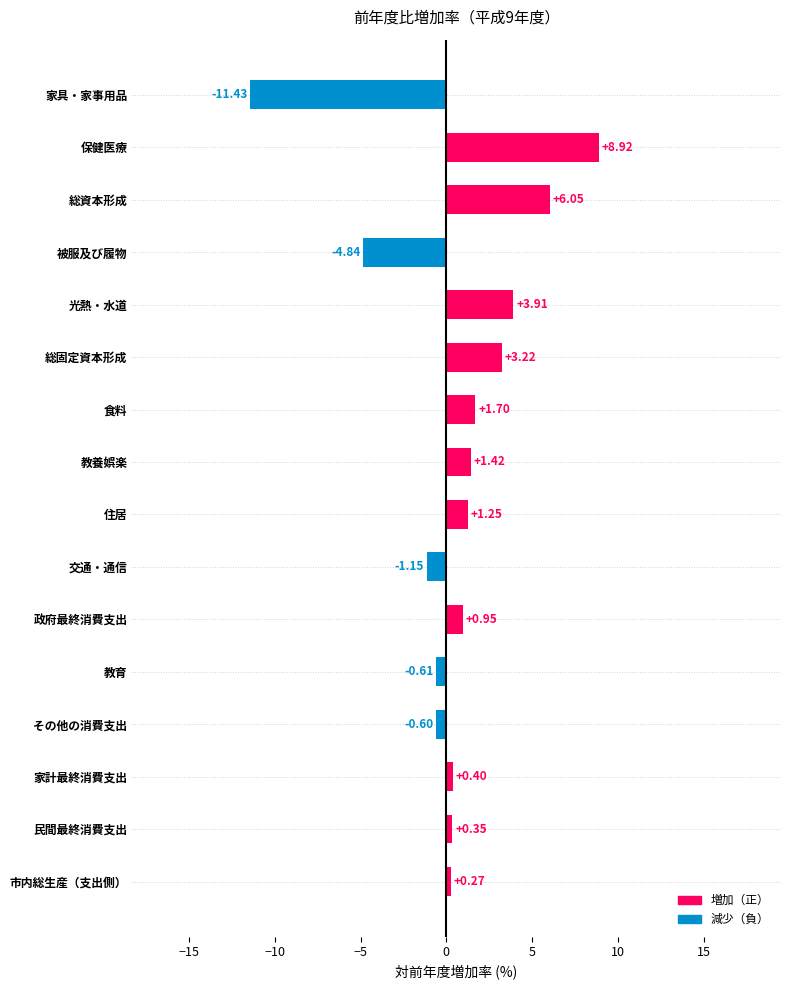

At which label is the value closest to -1?

交通・通信